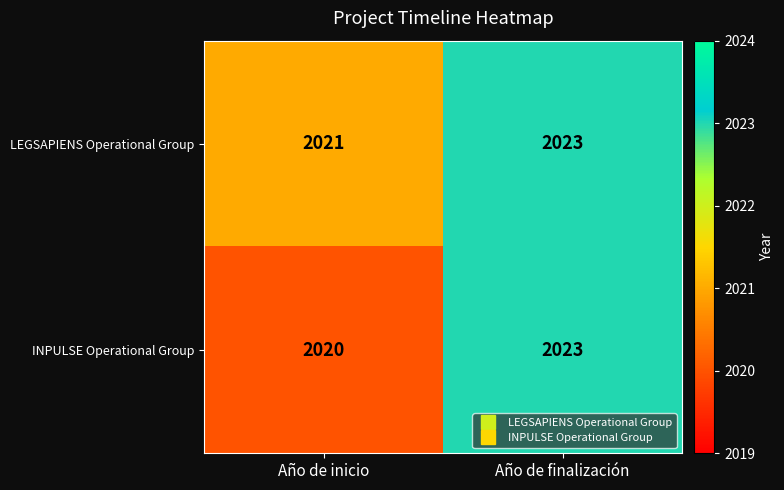

What value does the LEGSAPIENS Operational Group series have at Año de inicio?

2021